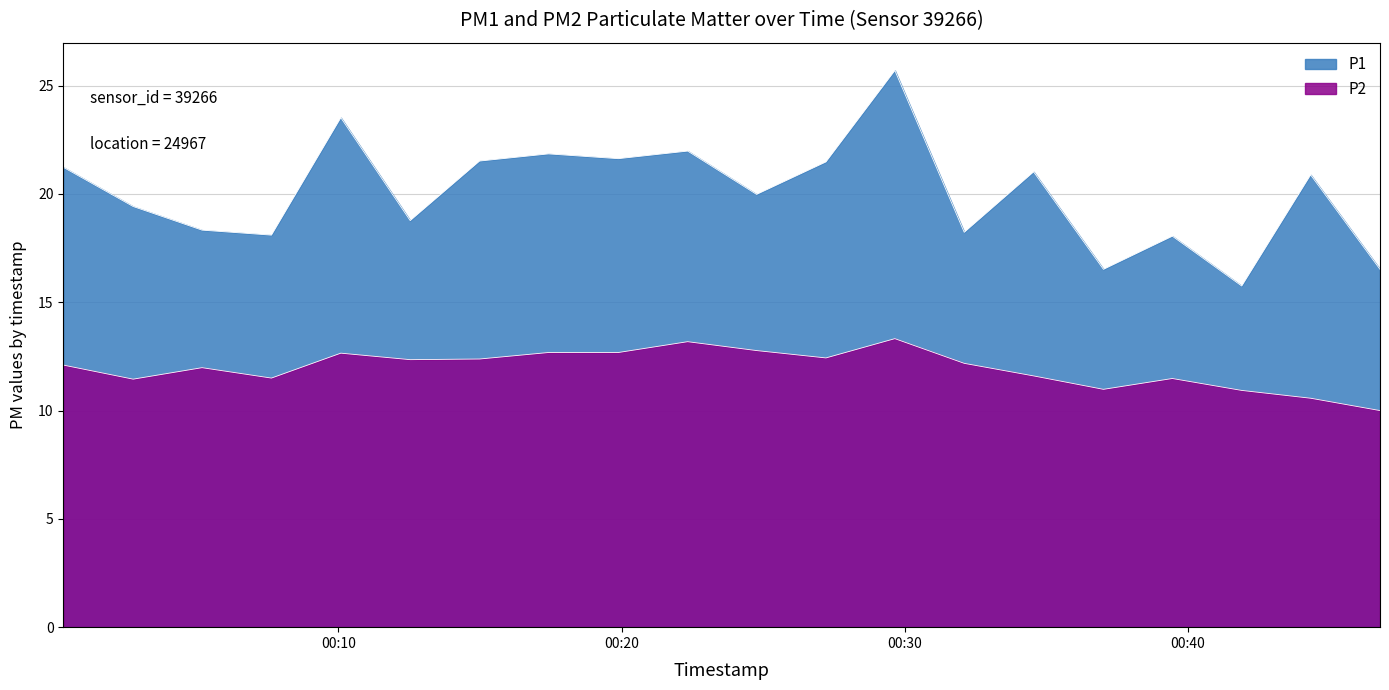

At which category does P1 reach its first local peak?

02:00